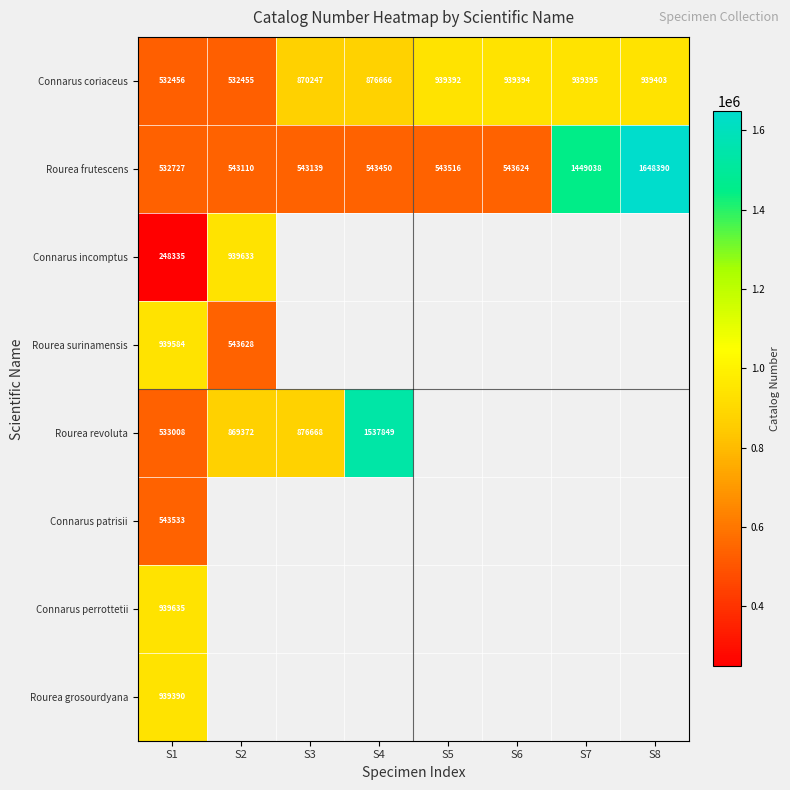

Count the number of data series in this chart.

8